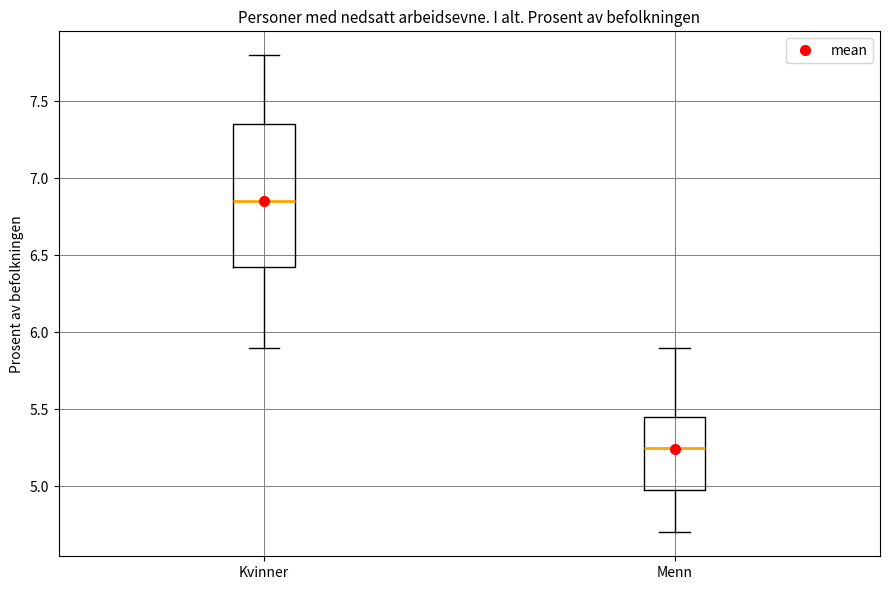

Where does the upper whisker of the box for Kvinner end on the y-axis? The values are not printed on the chart, so give them approximately, as read against the axis.

7.80